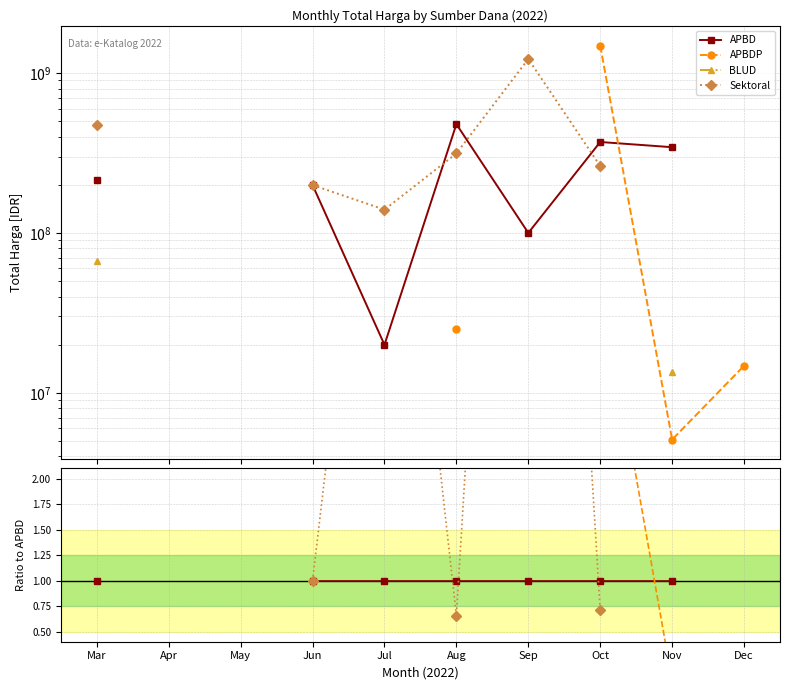

What are all the series names shown in the legend?

APBD, APBDP, BLUD, Sektoral